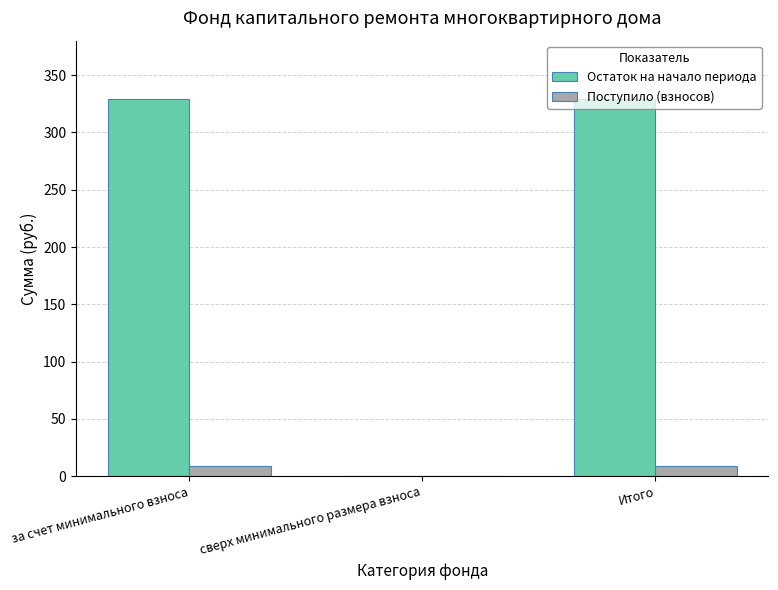

Reading right to left, transcribe all the data shown in this chart.

Остаток на начало периода: Итого=329.1	сверх минимального размера взноса=0.0	за счет минимального взноса=329.1
Поступило (взносов): Итого=8.7	сверх минимального размера взноса=0.0	за счет минимального взноса=8.7